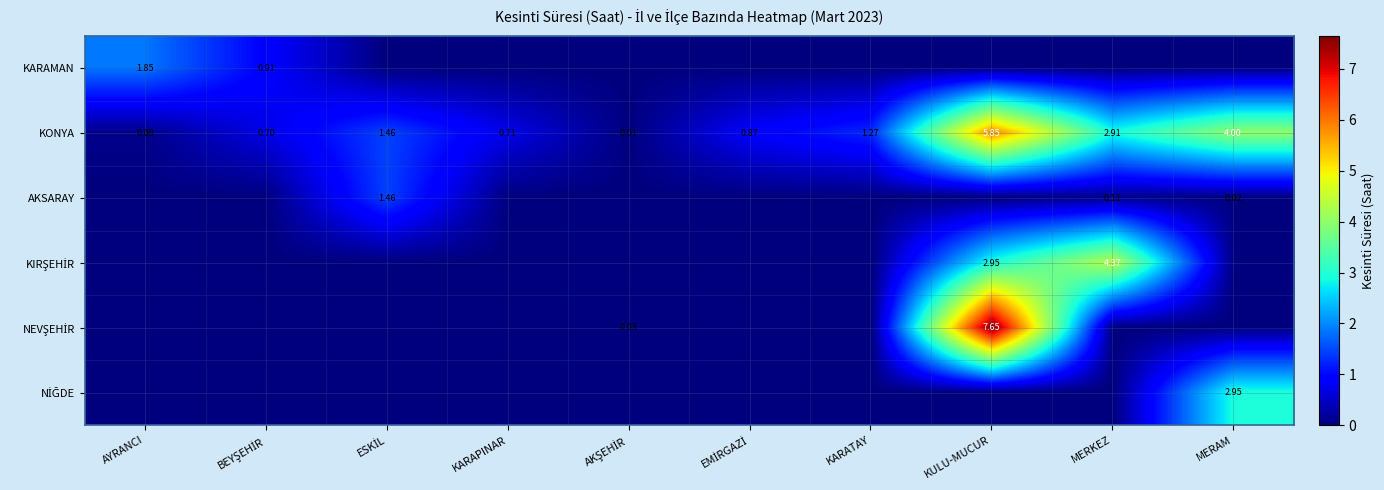

How many data points in KONYA are less than 1?

5